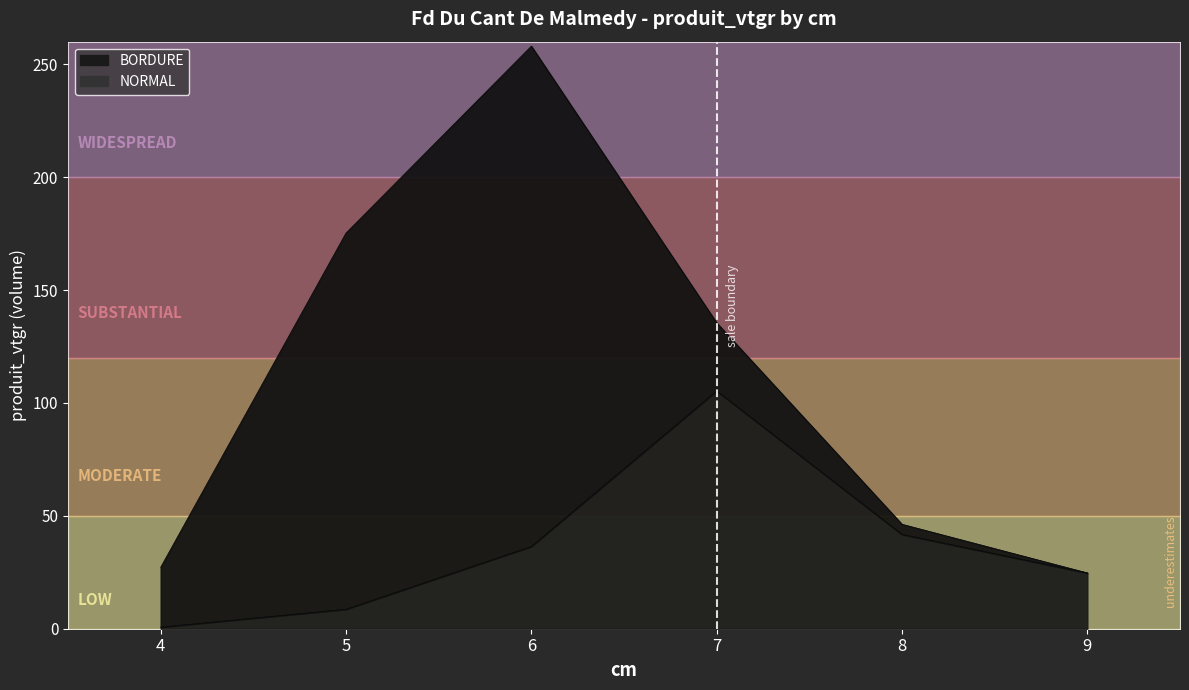

What is the sum of the values at 6 and 5?

45.0